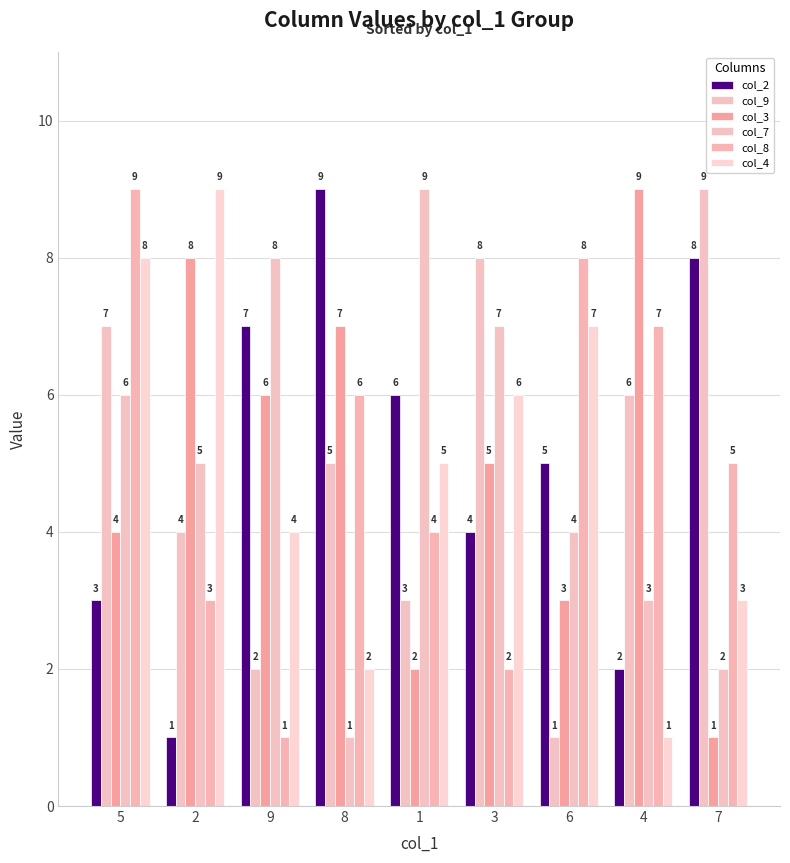

What is the sum of all col_4 values?

45